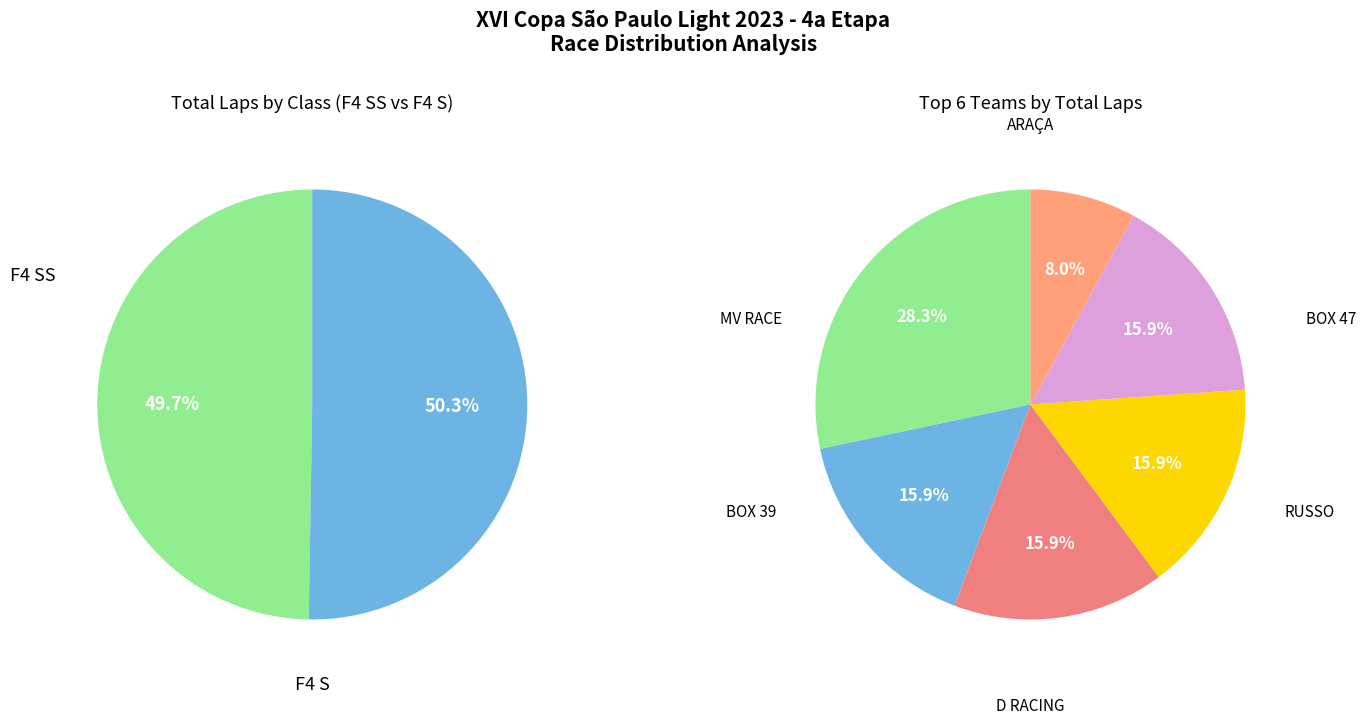

To the nearest percent, what is the combined percentage of 3 and 6?

18%